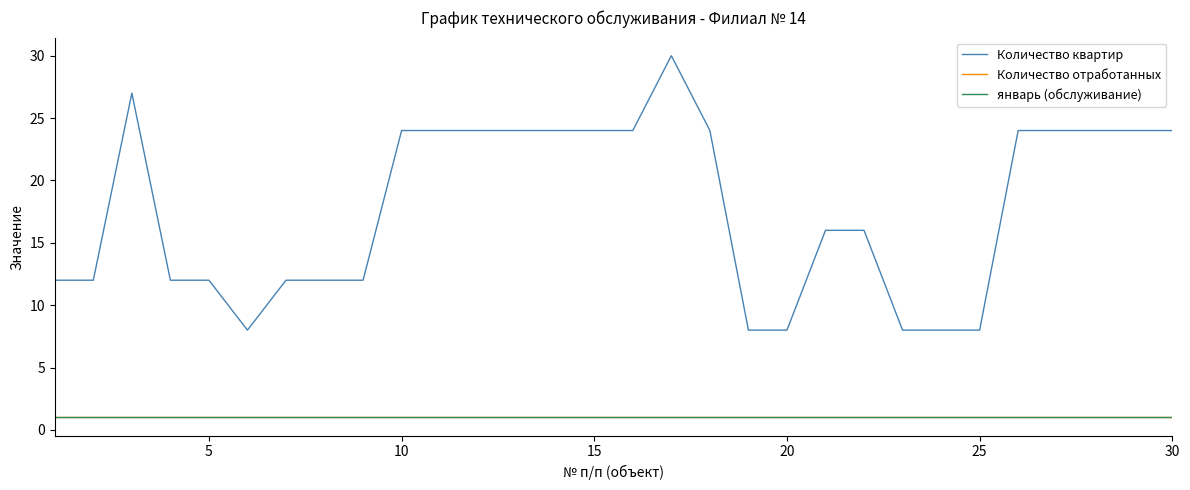

True or false: Количество квартир has more than 0 points higher than both neighbors.

True